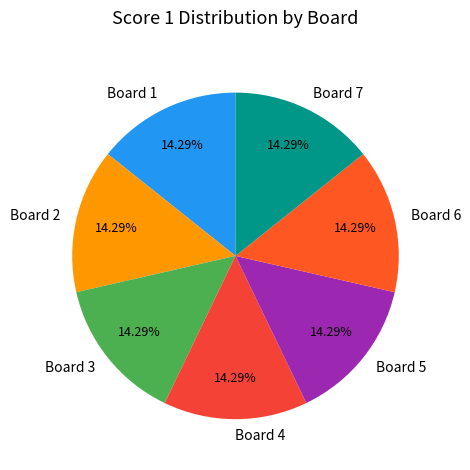

How many slices are in this pie chart?

7